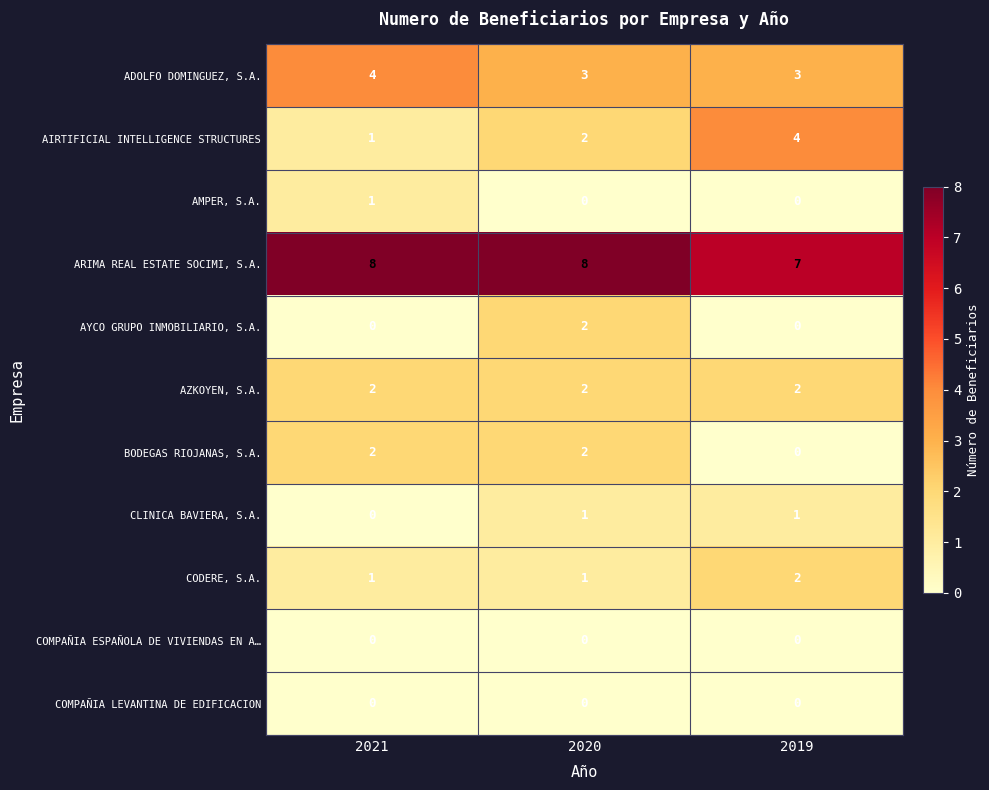

What is the maximum value shown in the chart?

8